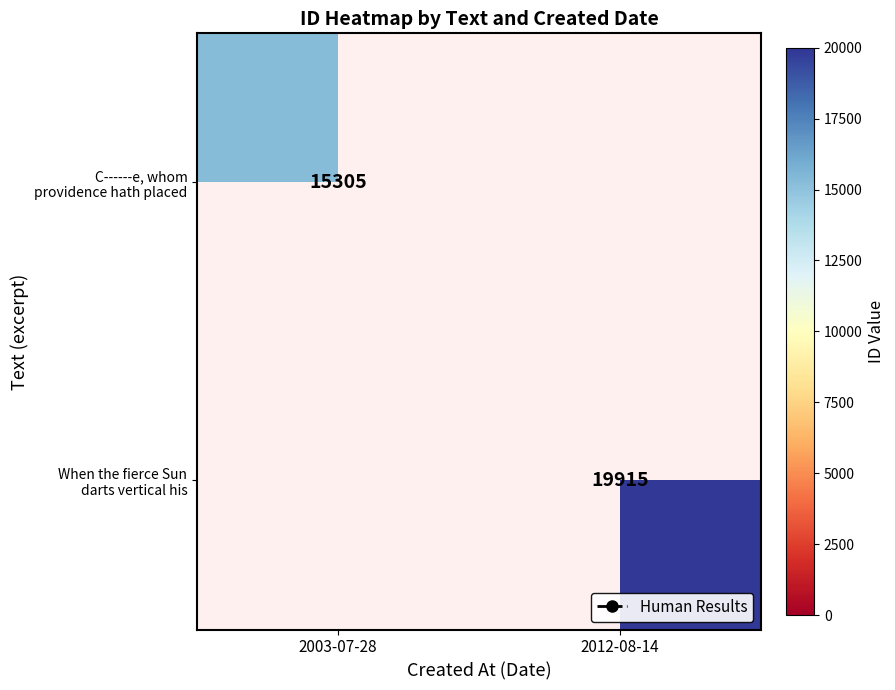

Count the number of categories in the chart.

2